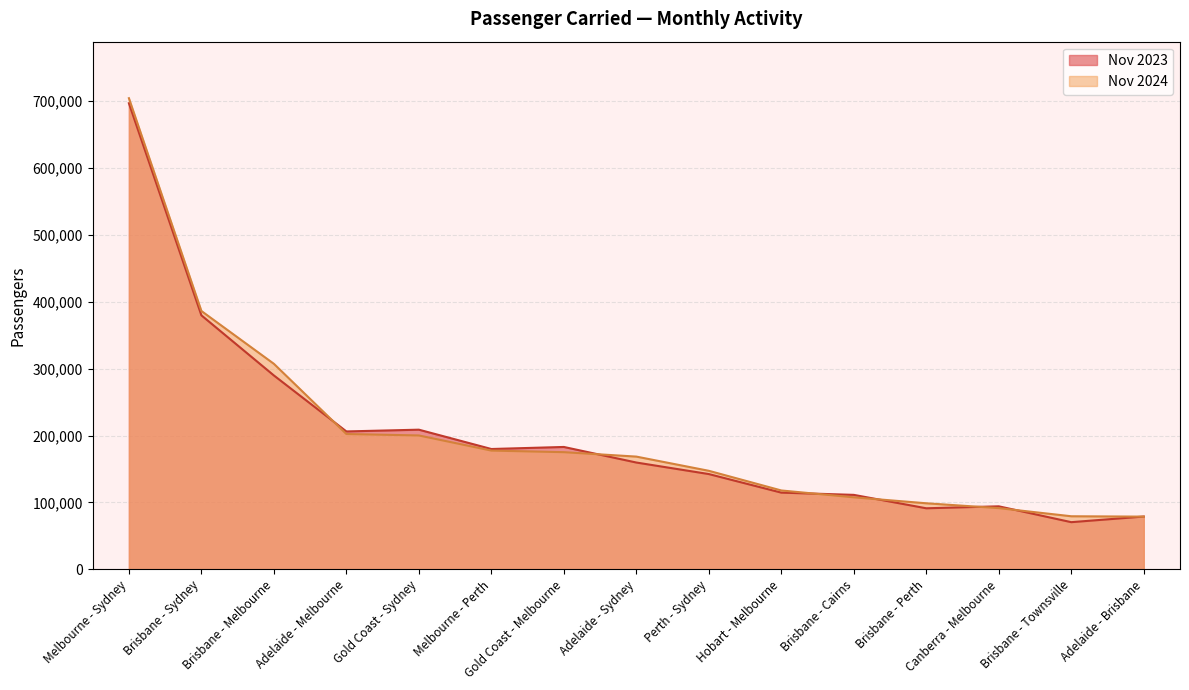

Which series has the largest total across all categories?

Nov 2024